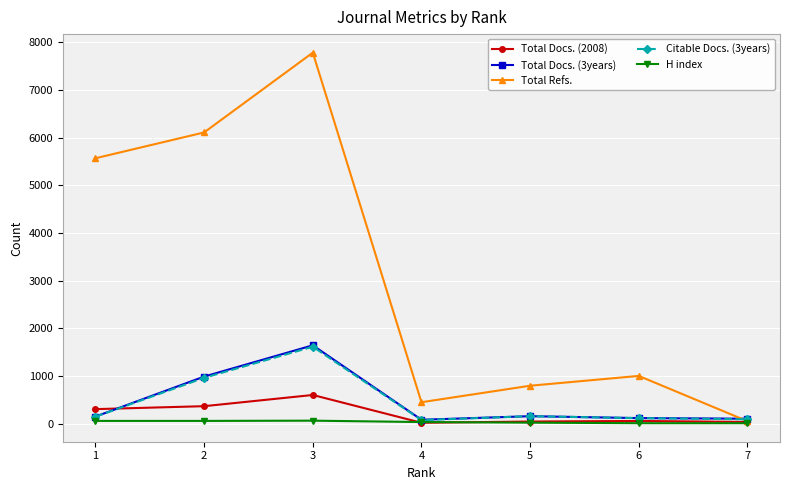

Which series has the largest total across all categories?

Total Refs.